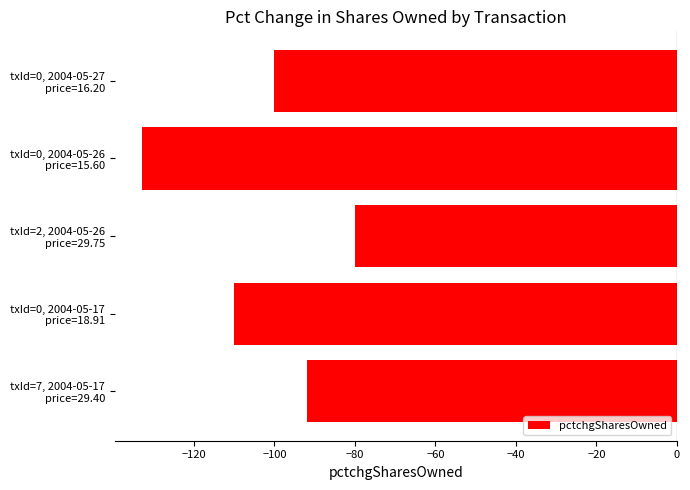

Which category has the highest value across all series?

txId=2, 2004-05-26
price=29.75